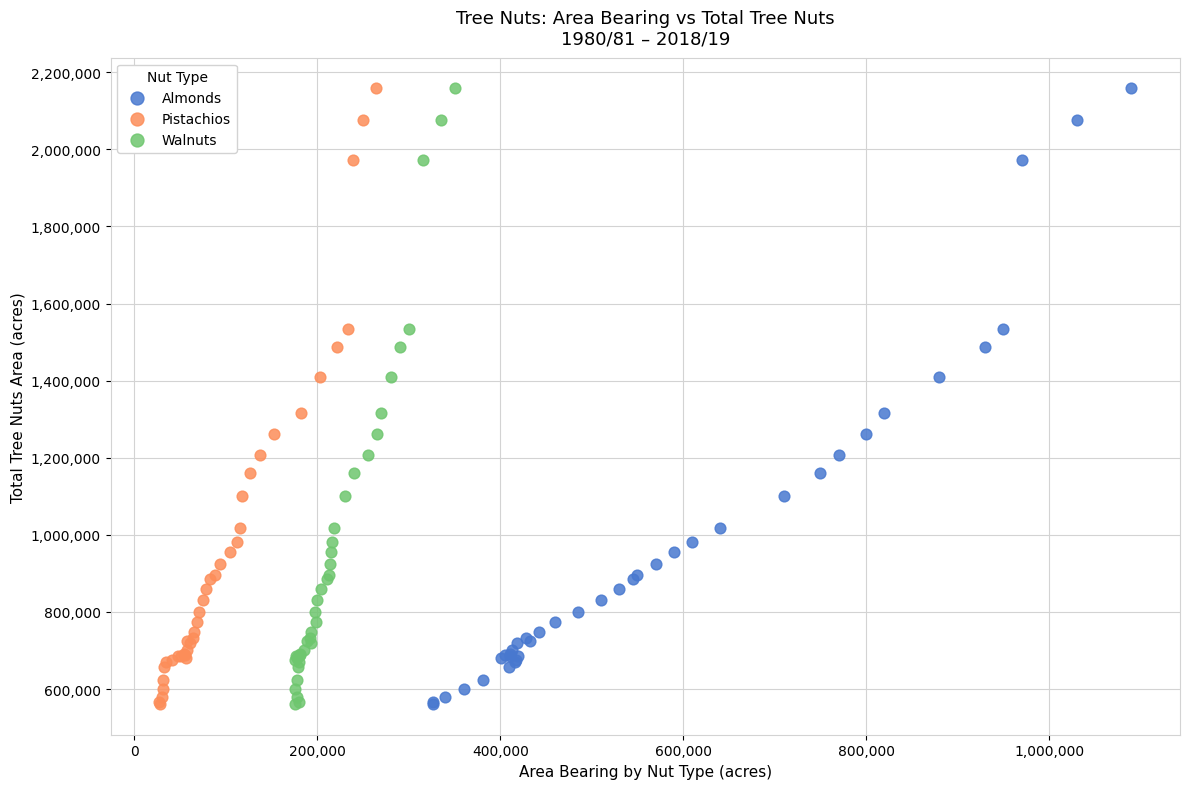

What are all the series names shown in the legend?

Almonds, Pistachios, Walnuts